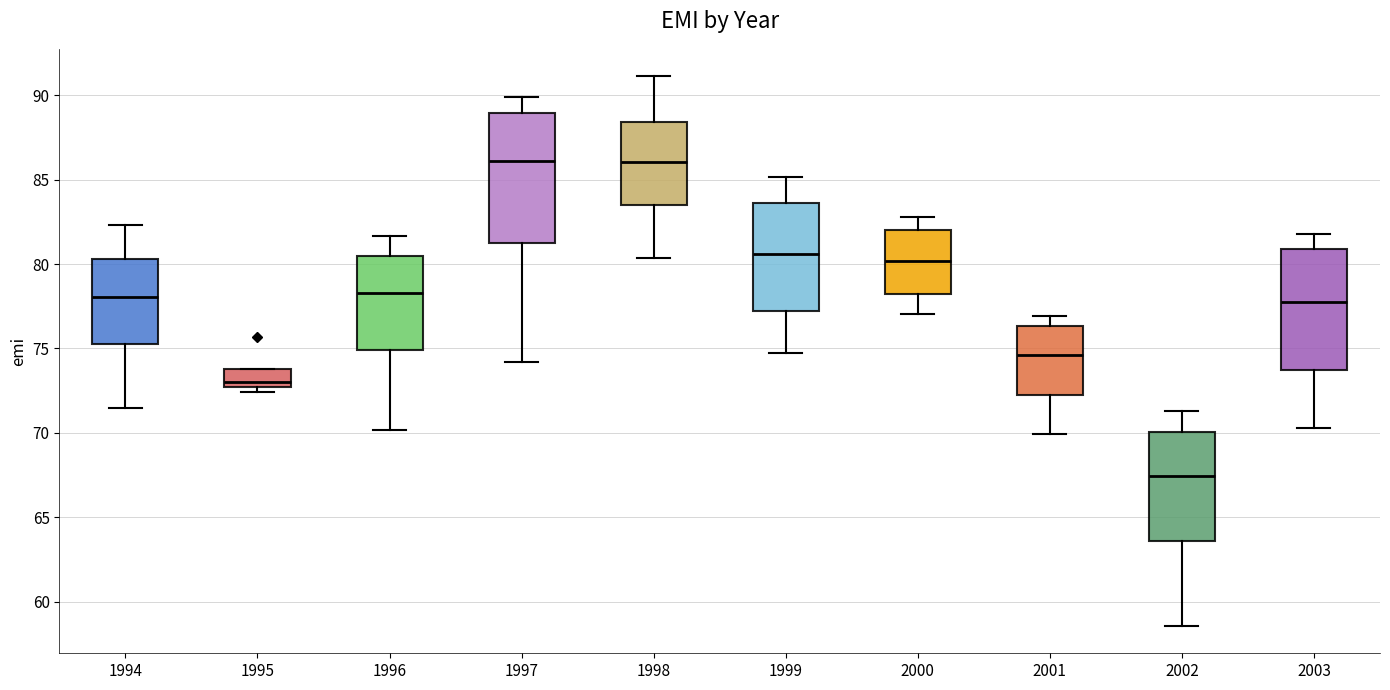

Reading left to right, transcribe this box plot: for each box, give where its median line is, the range the box spans, and where its two whiskers end, as read against the y-axis. The values are not printed on the chart, so give them approximately, as read against the axis.

1994: median 78.0, box 75.5 to 80.5, whiskers 71.5 to 82.5
1995: median 73.0, box 72.5 to 74.0, whiskers 72.5 (just below the box's lower edge) to 74.0
1996: median 78.5, box 75.0 to 80.5, whiskers 70.0 to 81.5
1997: median 86.0, box 81.5 to 89.0, whiskers 74.0 to 90.0
1998: median 86.0, box 83.5 to 88.5, whiskers 80.5 to 91.0
1999: median 80.5, box 77.0 to 83.5, whiskers 74.5 to 85.0
2000: median 80.0, box 78.0 to 82.0, whiskers 77.0 to 83.0
2001: median 74.5, box 72.5 to 76.5, whiskers 70.0 to 77.0
2002: median 67.5, box 63.5 to 70.0, whiskers 58.5 to 71.5
2003: median 77.5, box 73.5 to 81.0, whiskers 70.5 to 82.0